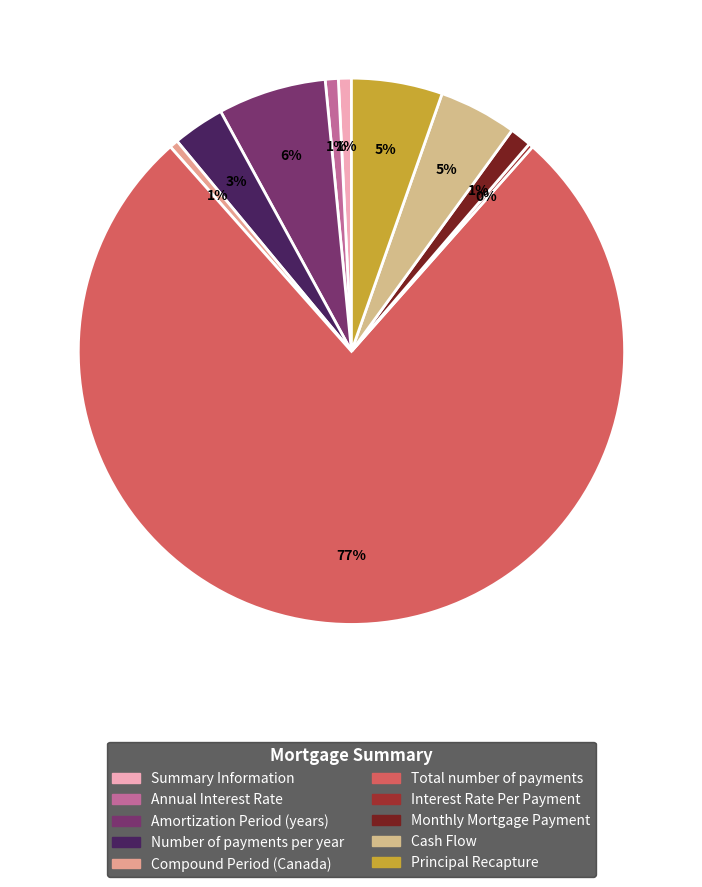

Is Total number of payments the majority of the pie?

Yes